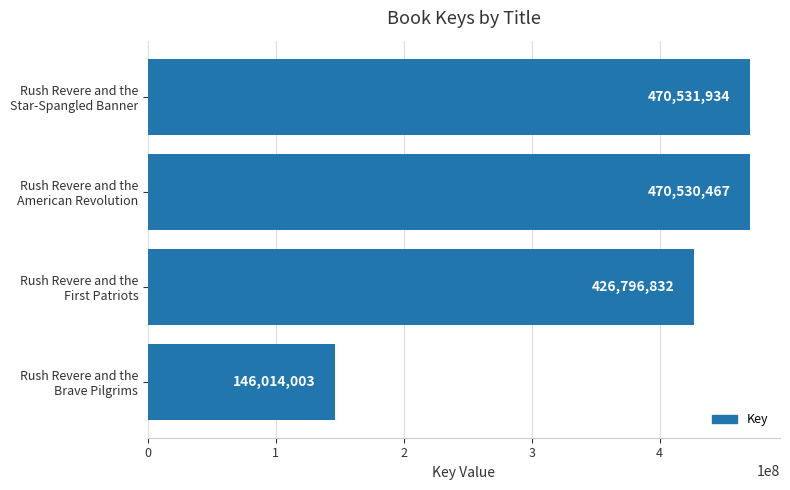

Does the chart contain any negative values?

No